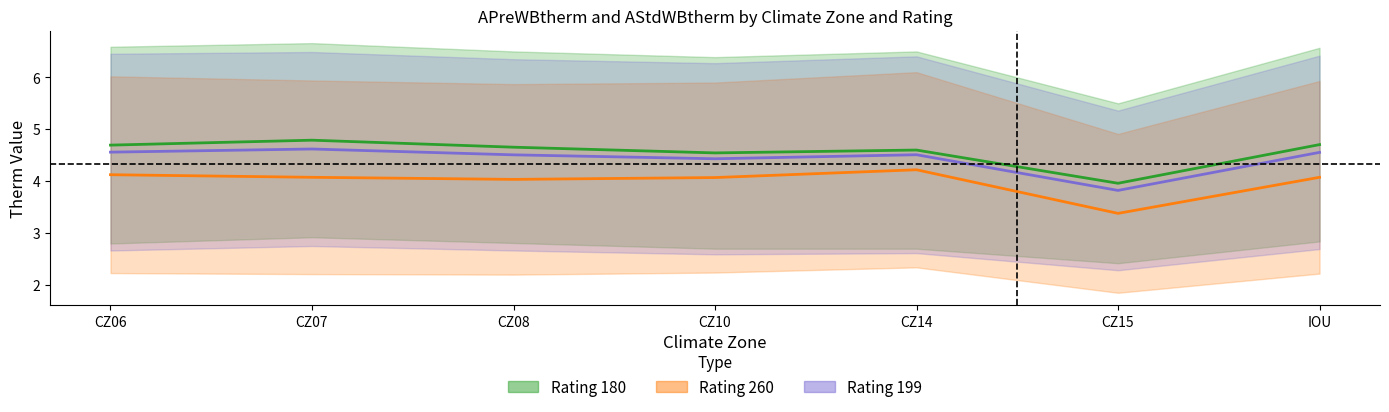

What is the difference between the second highest and second lowest values in the Rating 180 (APreWBtherm) series?

0.2